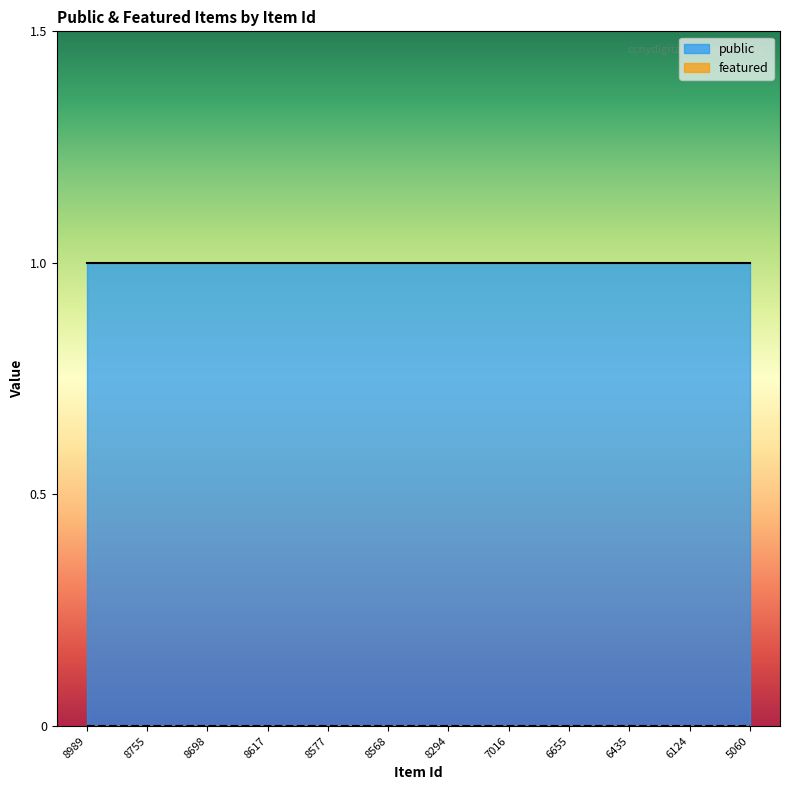

Which series has the largest range (max minus min)?

public